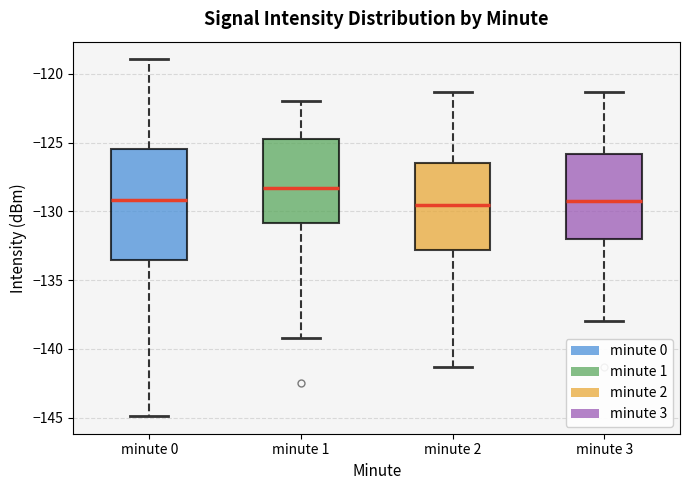

Reading left to right, transcribe this box plot: for each box, give where its median line is, the range the box spans, and where its two whiskers end, as read against the y-axis. The values are not printed on the chart, so give them approximately, as read against the axis.

minute 0: median -129.0, box -133.5 to -125.5, whiskers -145.0 to -119.0
minute 1: median -128.5, box -131.0 to -124.5, whiskers -139.0 to -122.0
minute 2: median -129.5, box -133.0 to -126.5, whiskers -141.5 to -121.5
minute 3: median -129.5, box -132.0 to -126.0, whiskers -138.0 to -121.5